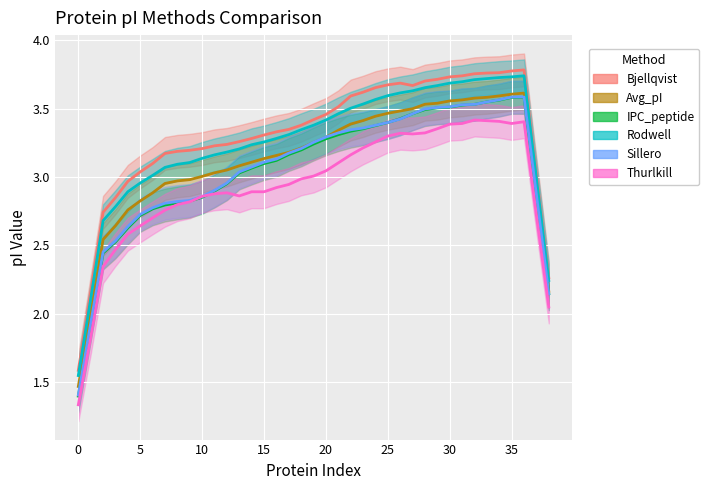

At which category is the sum across all series the highest?

36